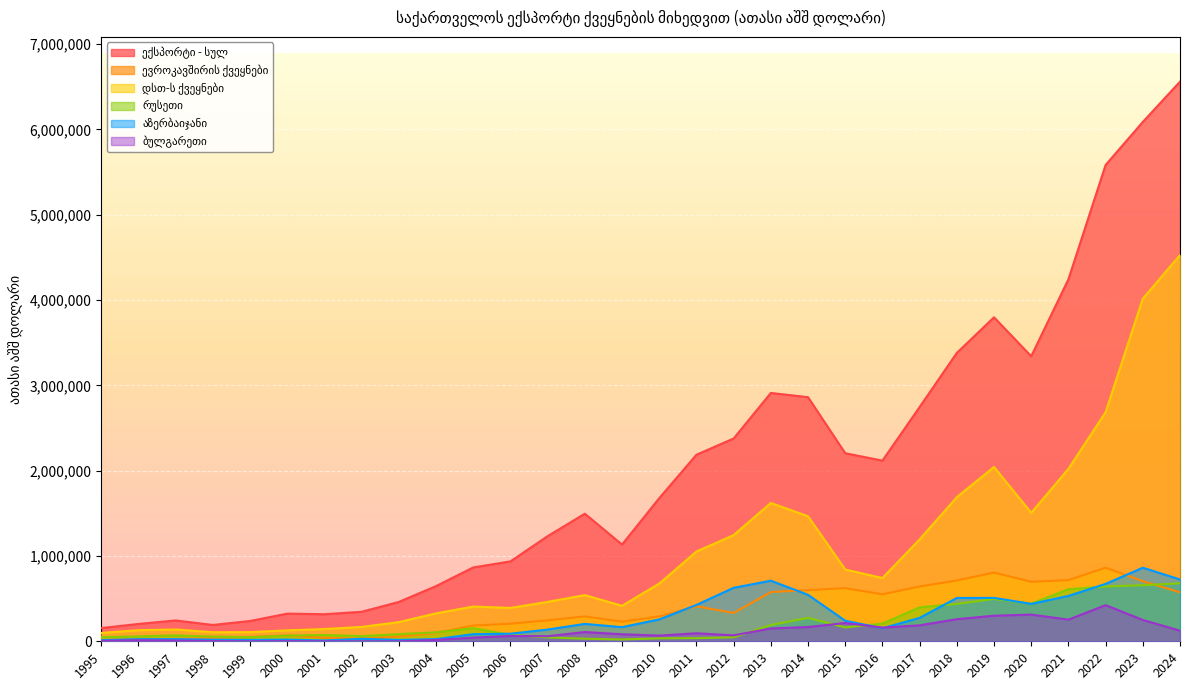

What is the maximum value shown in the chart?

6558688.6